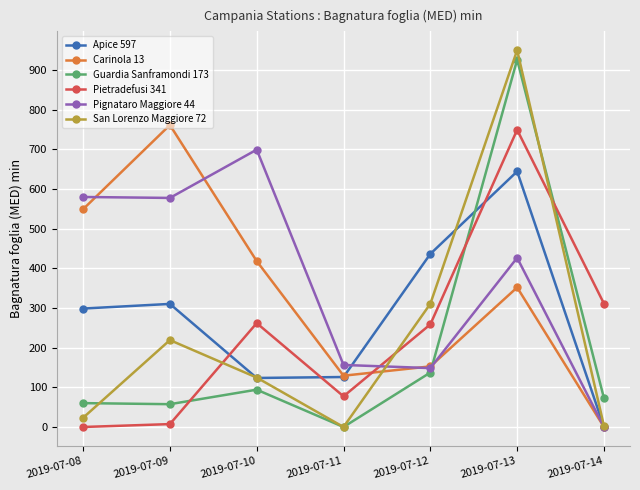

Where is the first local maximum for Apice 597?

2019-07-09